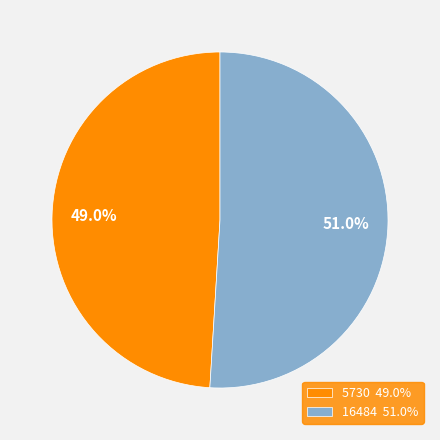

Rank the categories by value from highest to lowest.

16484, 5730